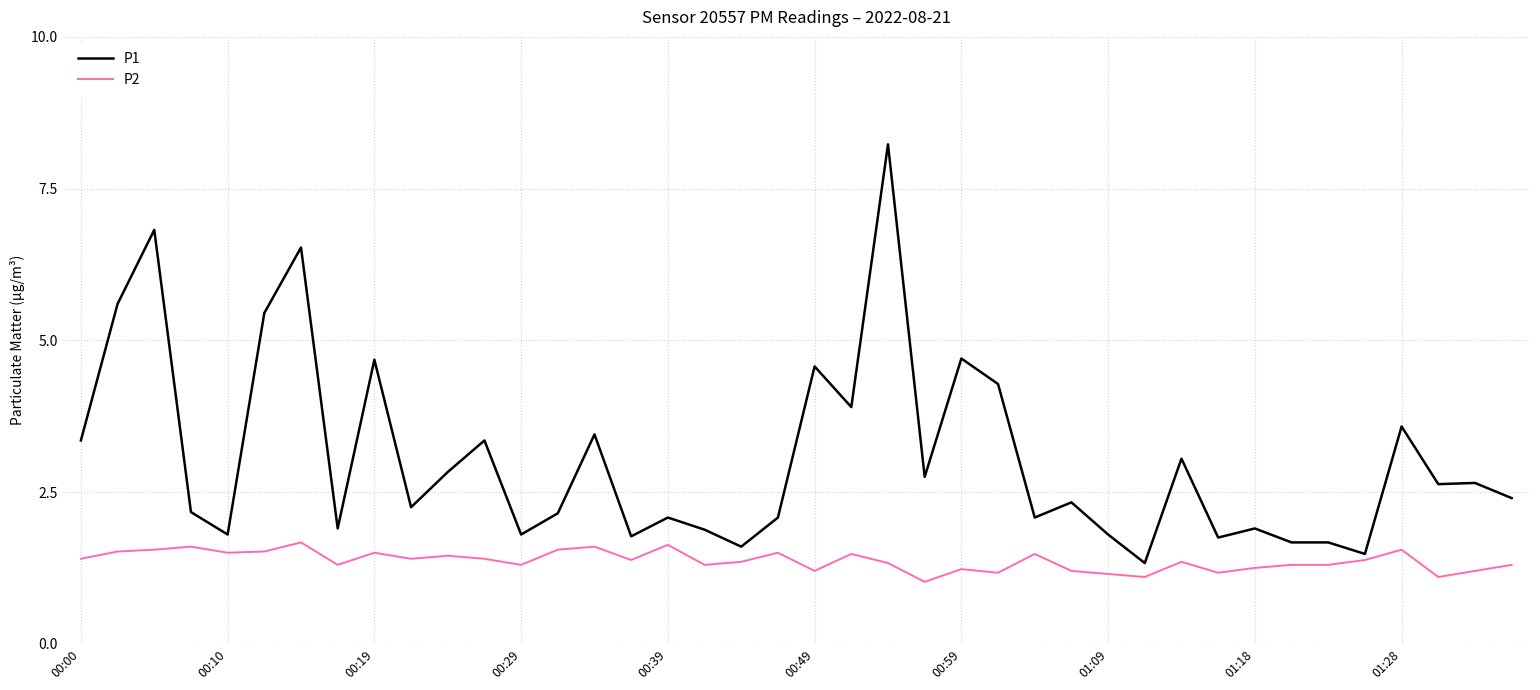

True or false: P2 and P1 cross at least once.

False